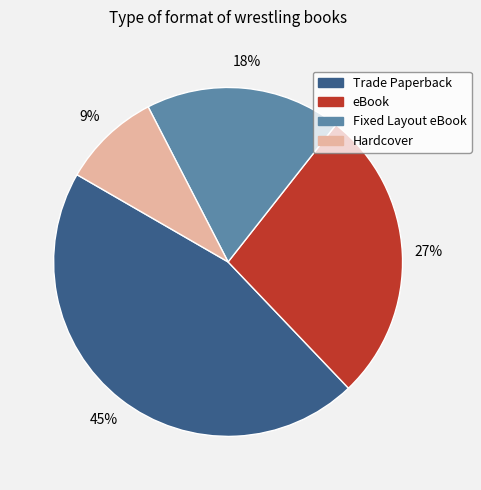

Rank the categories by value from highest to lowest.

Trade Paperback, eBook, Fixed Layout eBook, Hardcover